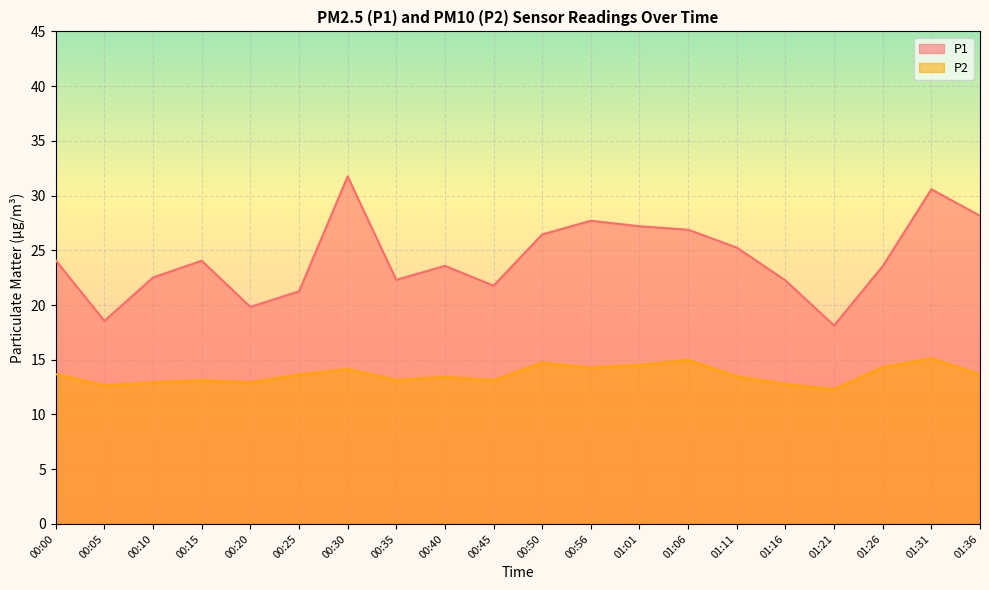

What is the difference between the second highest and minimum values in the P2 series?

2.7